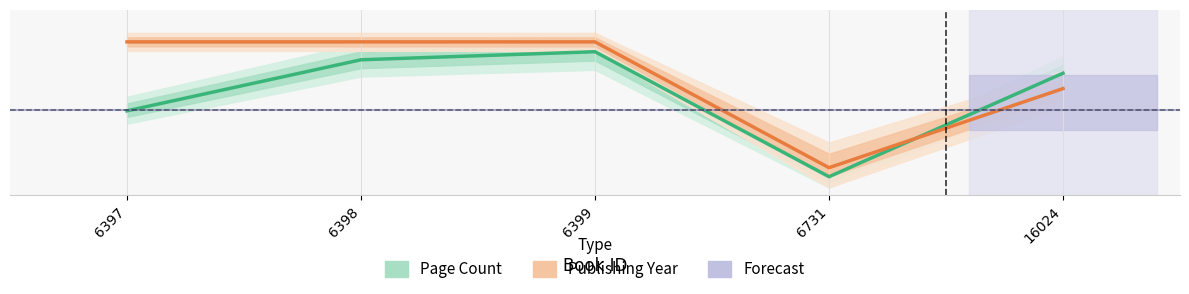

What is the maximum value for pageCount?

0.9